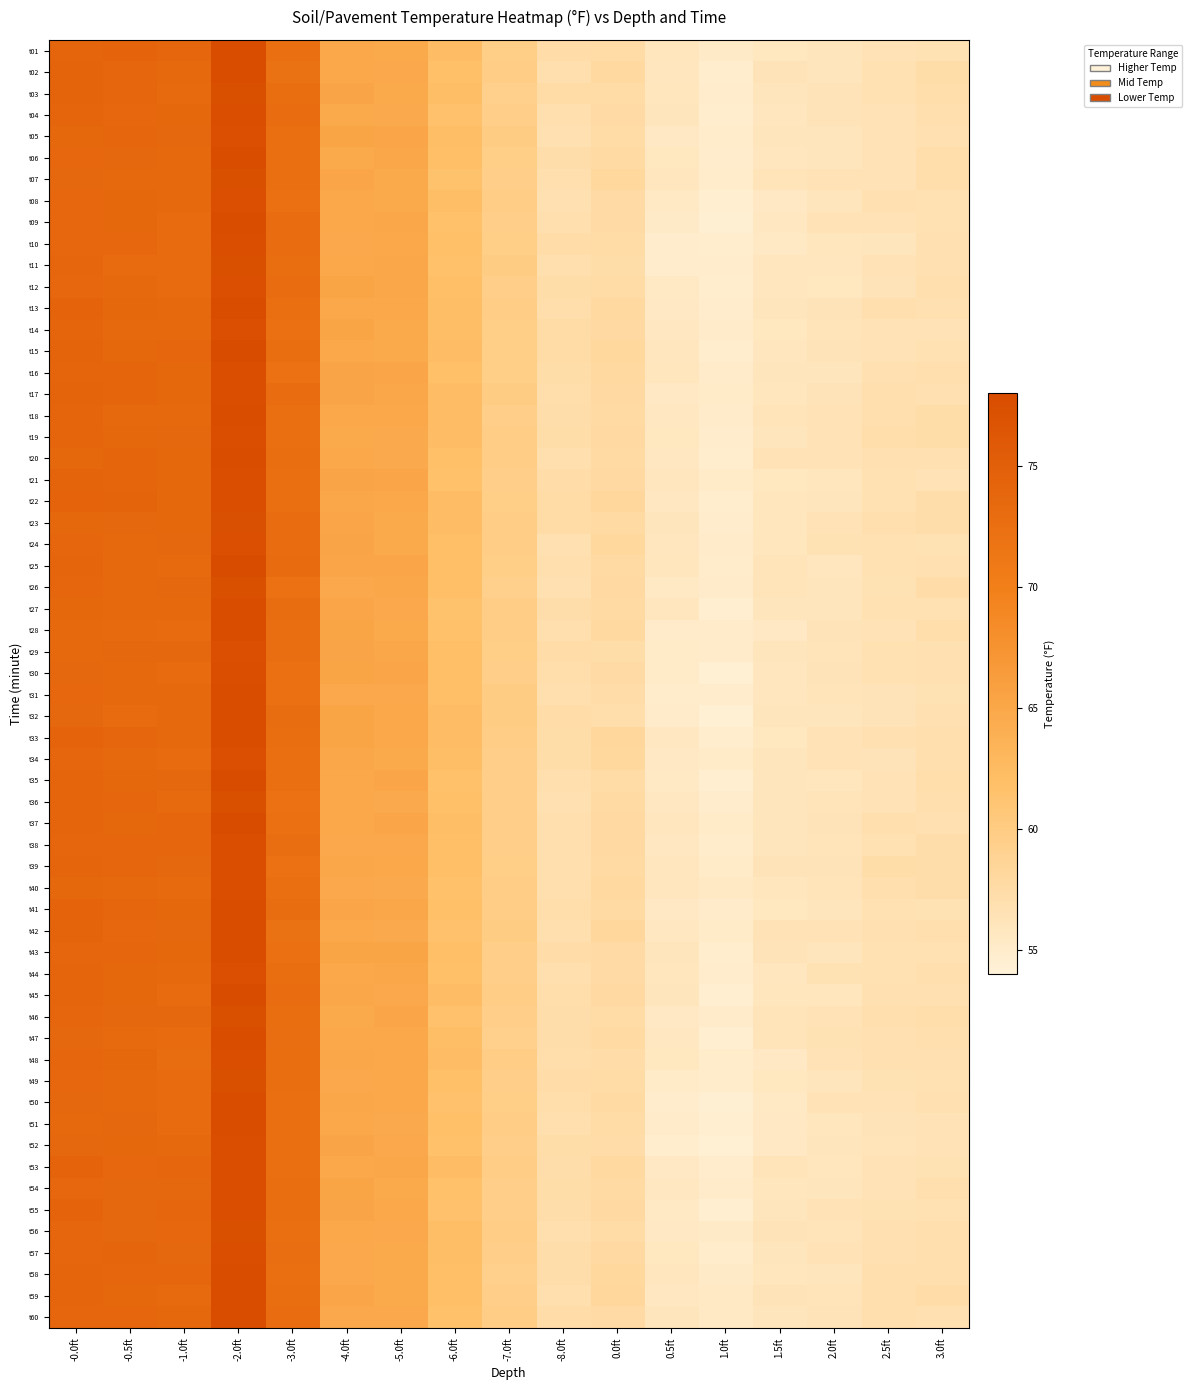

Which has a higher value, -7.0ft or 1.5ft?

-7.0ft